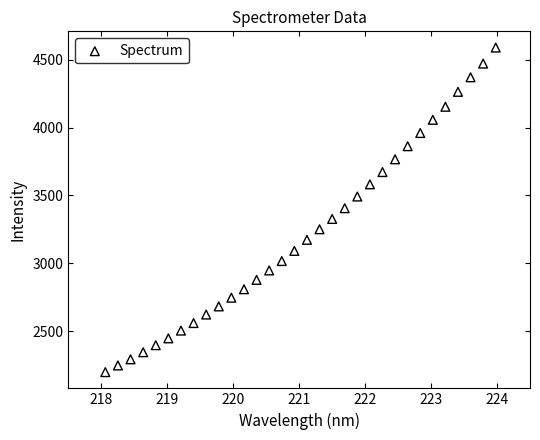

What is the range of Y values (max minus min)?

2395.0